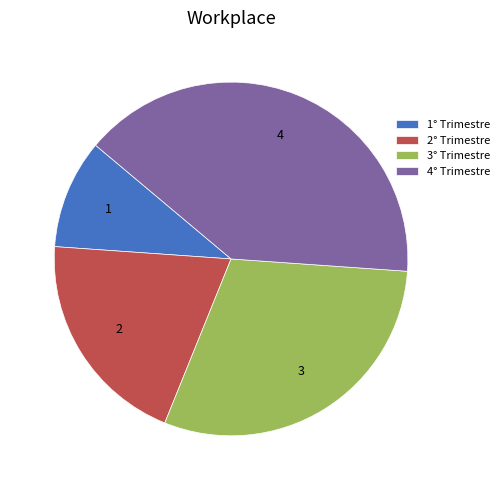

What is the largest slice in the pie chart?

4° Trimestre